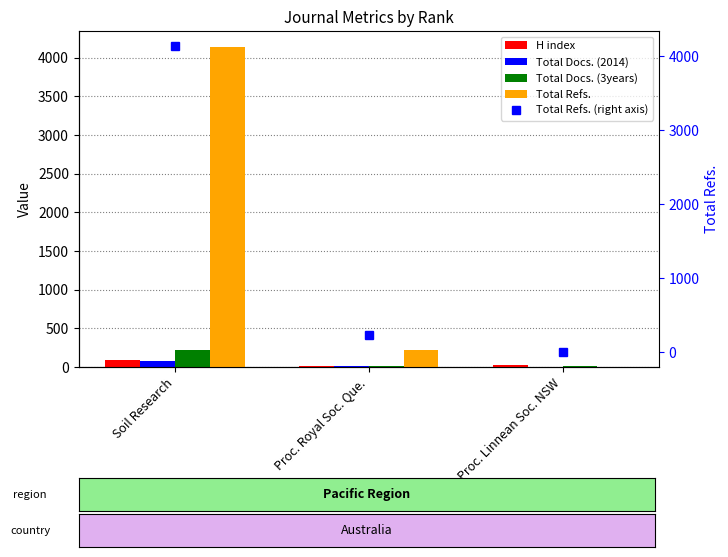

List the series in order of their peak value, lowest first.

Total Docs. (2014), H index, Total Docs. (3years), Total Refs., Total Refs. (right axis)